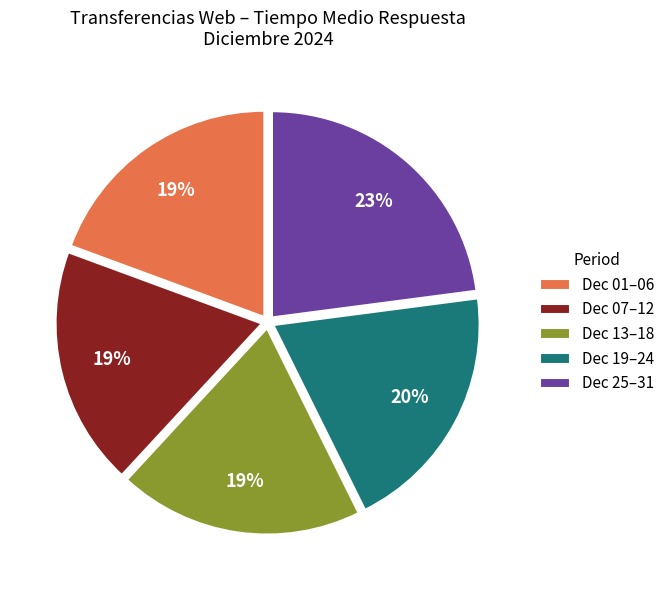

The Dec 01–06 slice represents 6% of the pie. True or false?

False